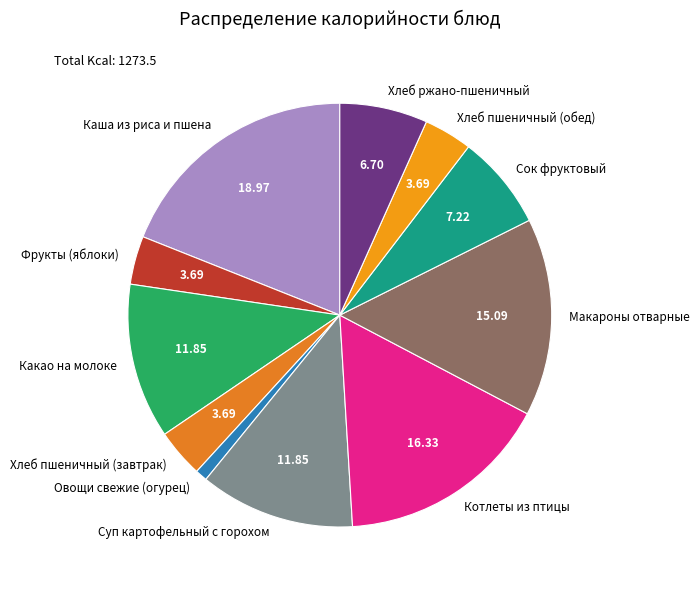

Is Хлеб пшеничный (завтрак) the majority of the pie?

No